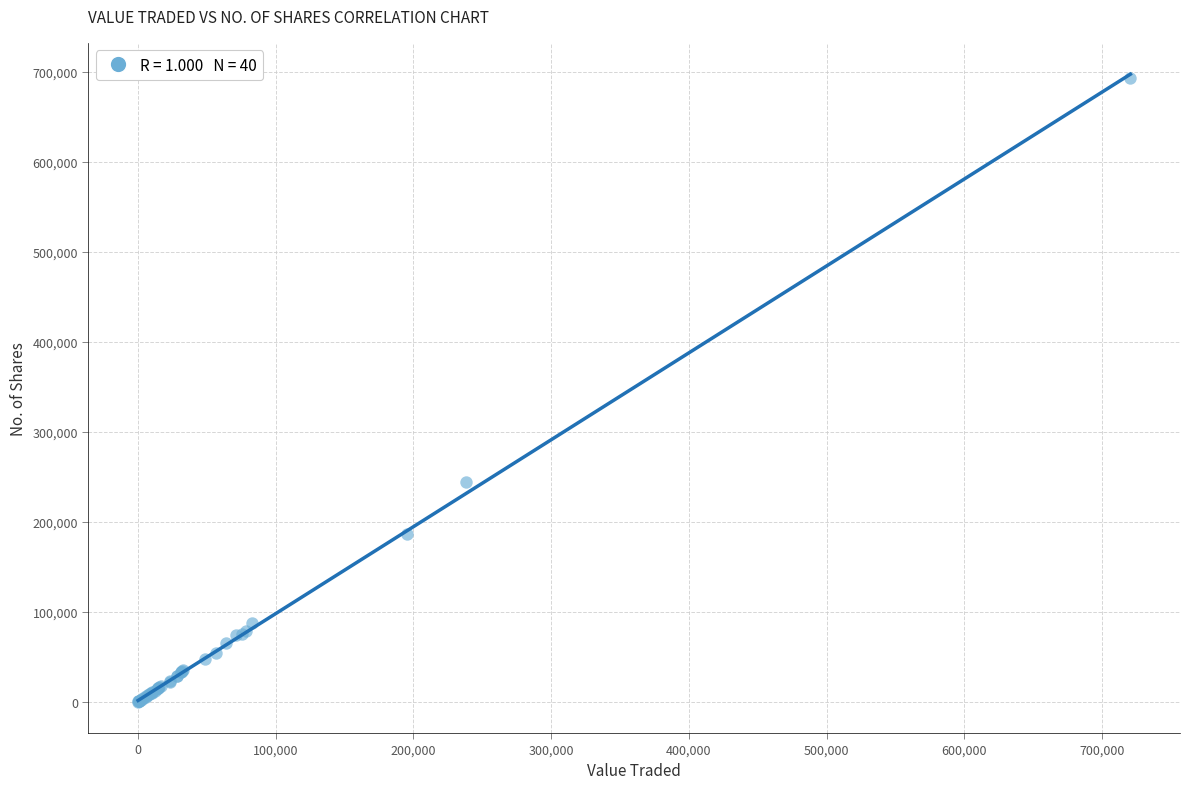

What Y value in the scatter plot is closest to 346340?

243612